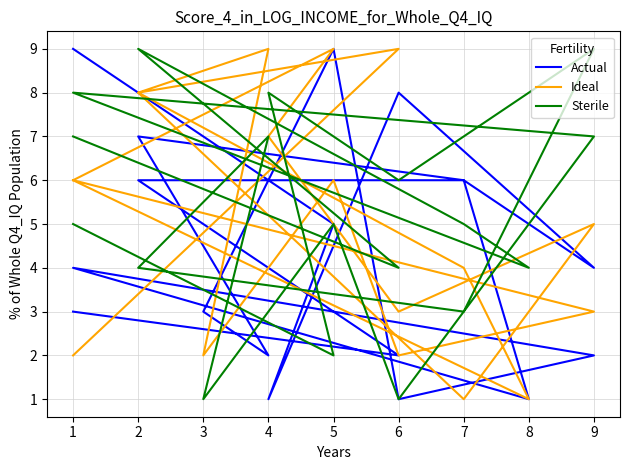

True or false: Ideal has a value of 15 at 6.

False